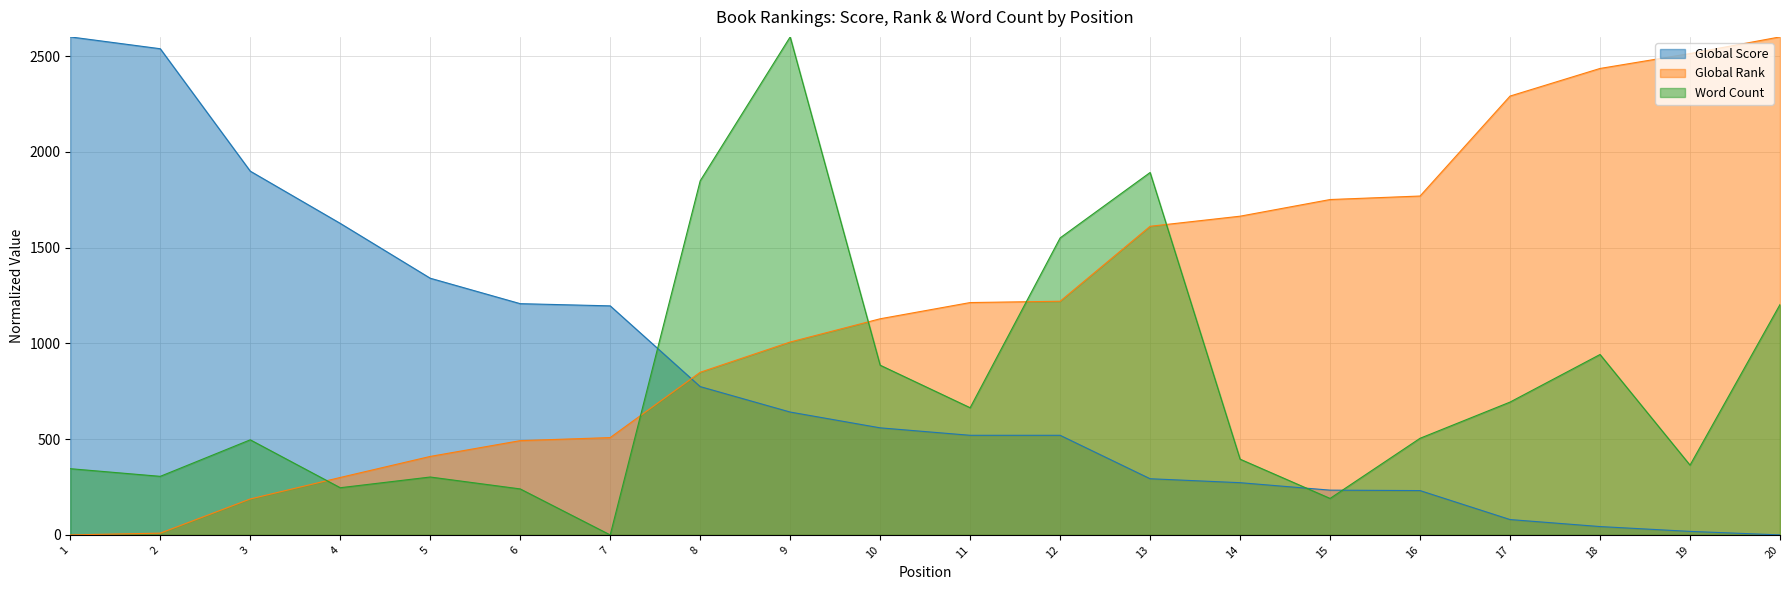

The value of Word Count at 19 is 549.3. True or false?

False